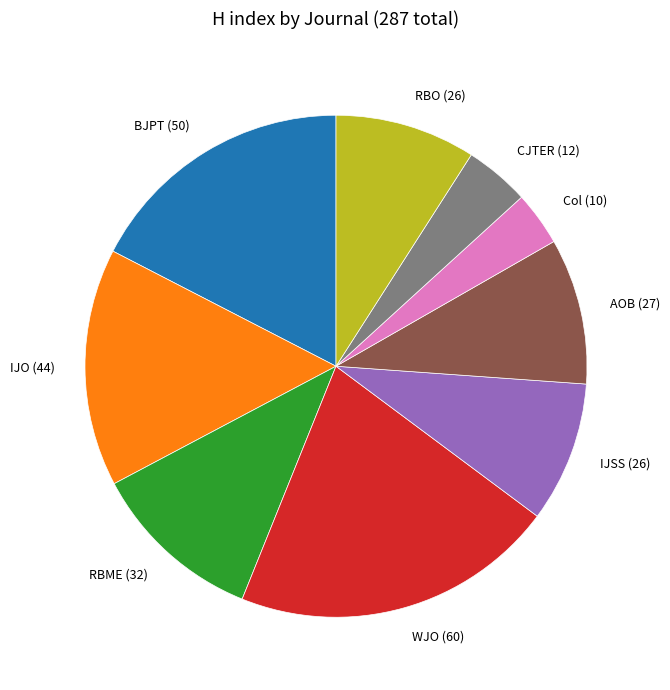

What is the largest slice in the pie chart?

WJO (60)